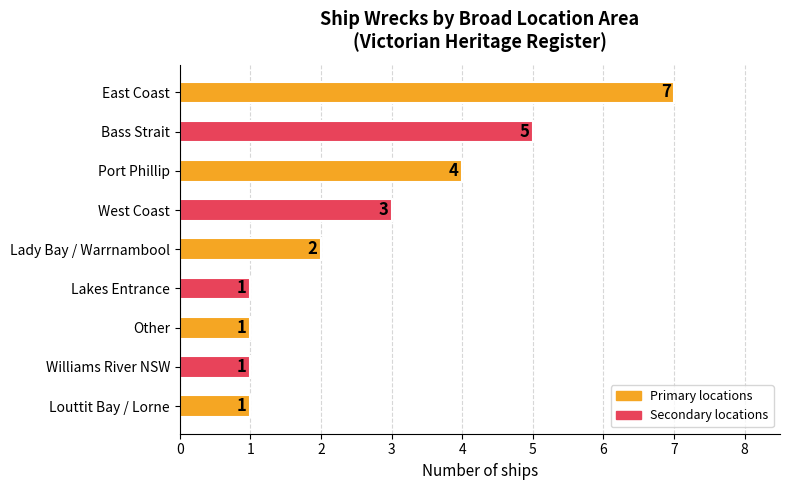

Count the number of categories in the chart.

9